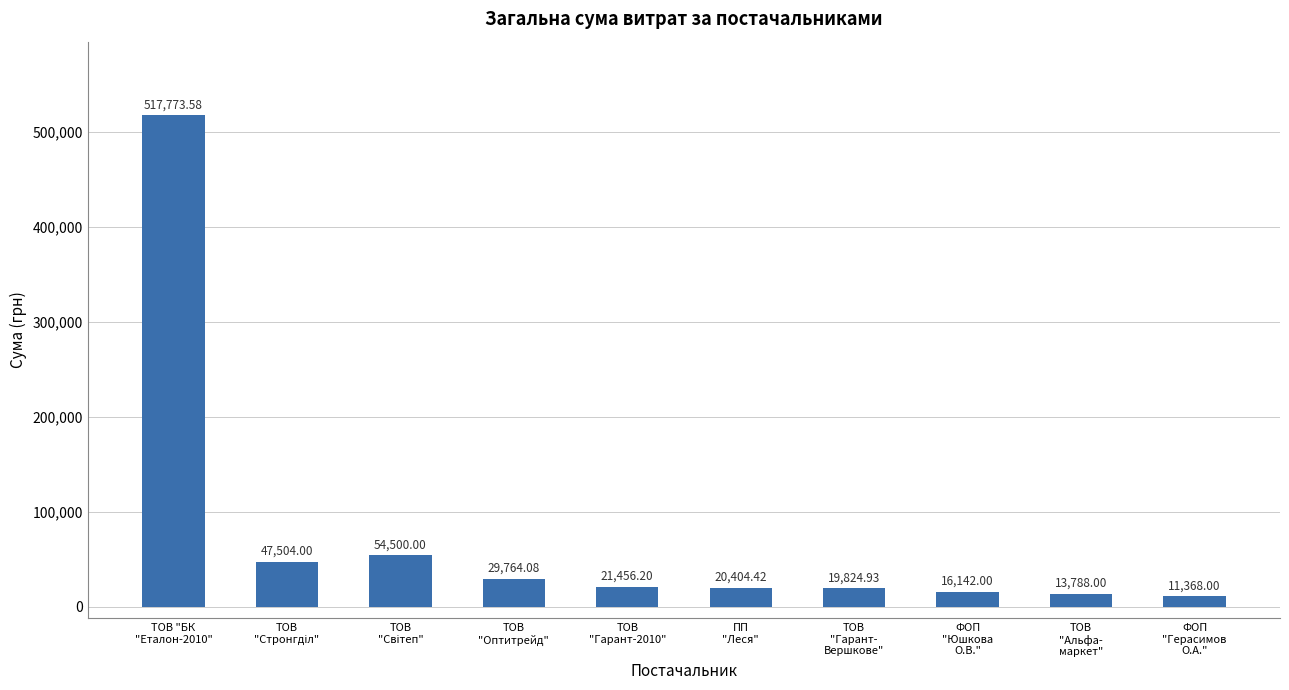

What position from the left is ТОВ
"Оптитрейд"?

4